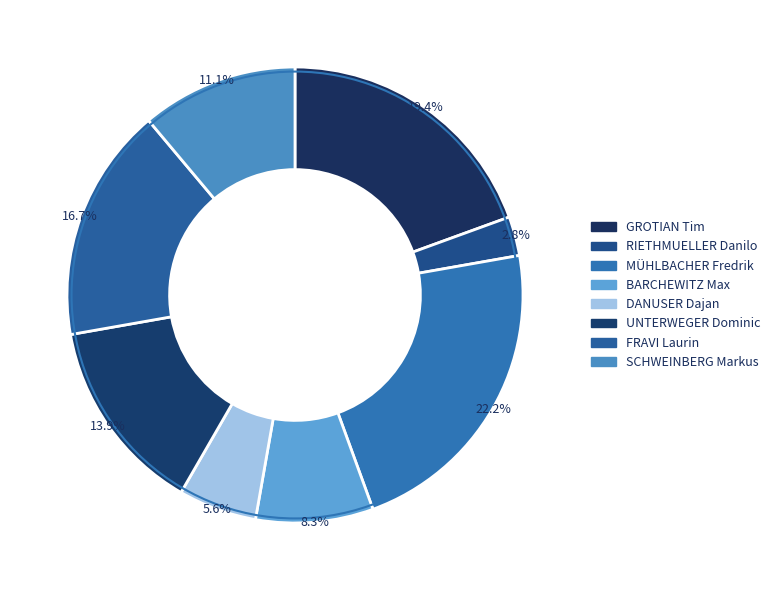

Count the number of slices in the pie.

8